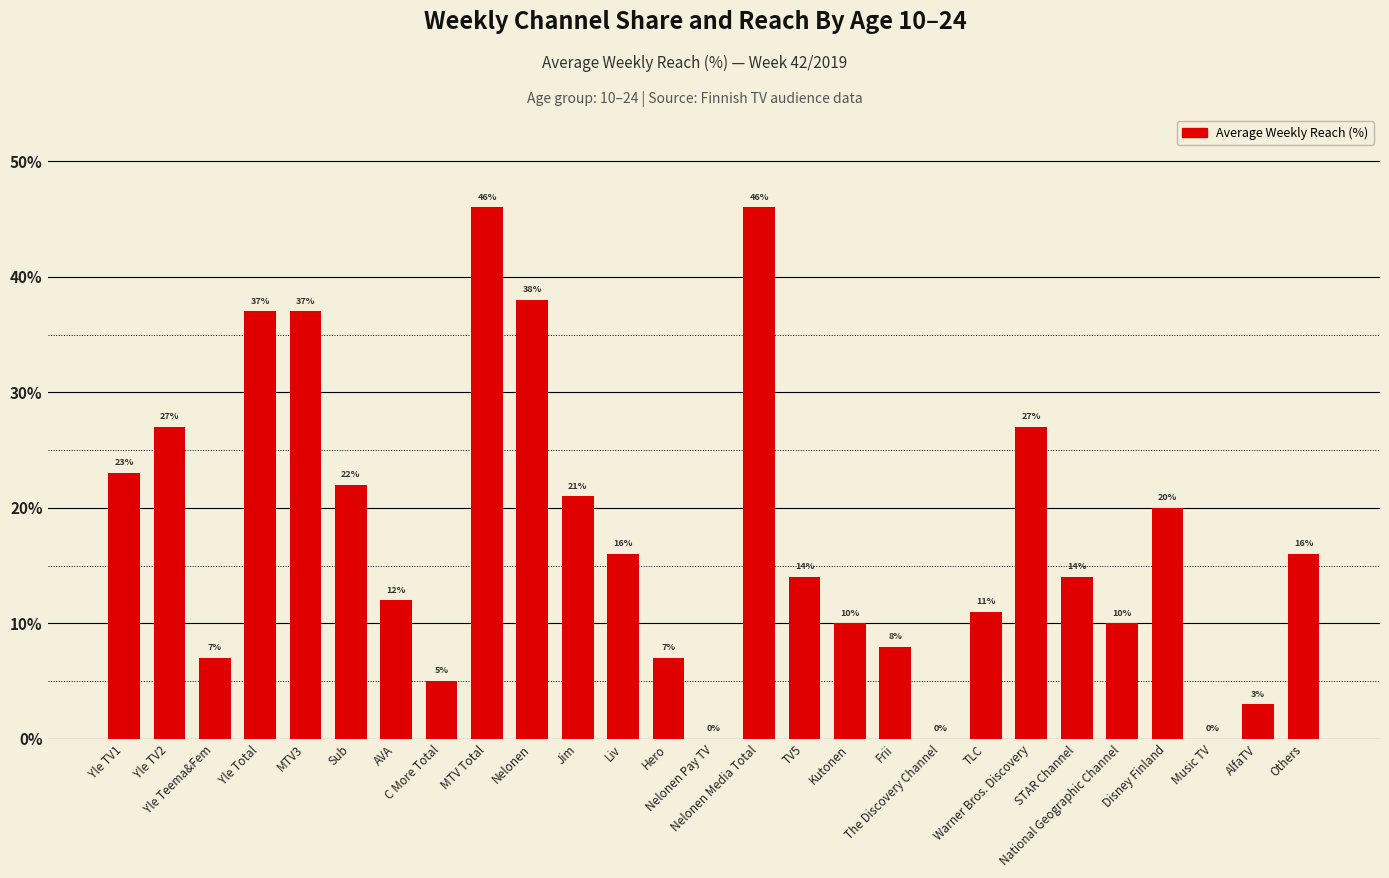

What is the maximum value shown in the chart?

46